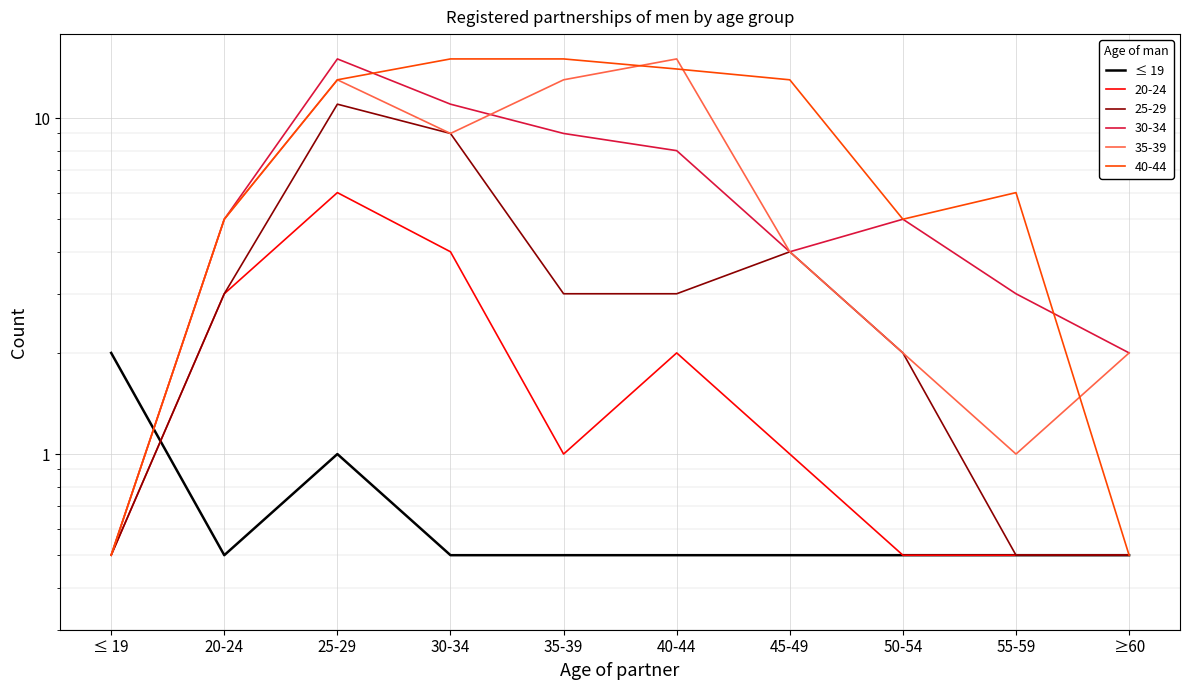

What is the change in value from ≤ 19 to 45-49?

-1.5